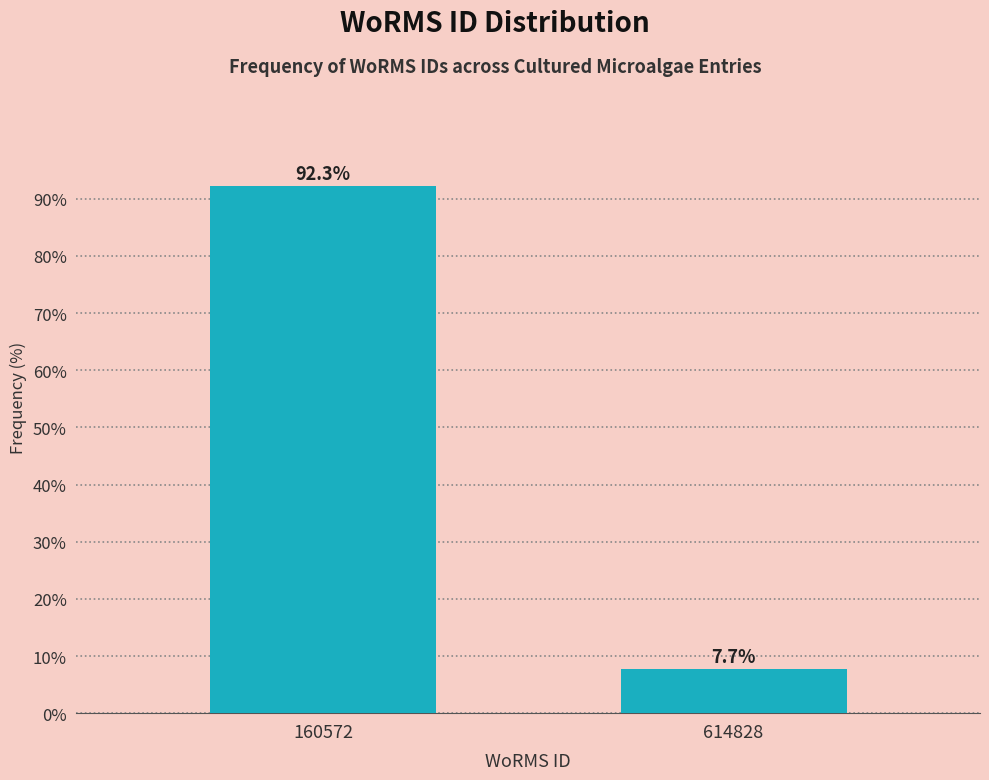

Reading left to right, transcribe all the data shown in this chart.

92.3	7.7